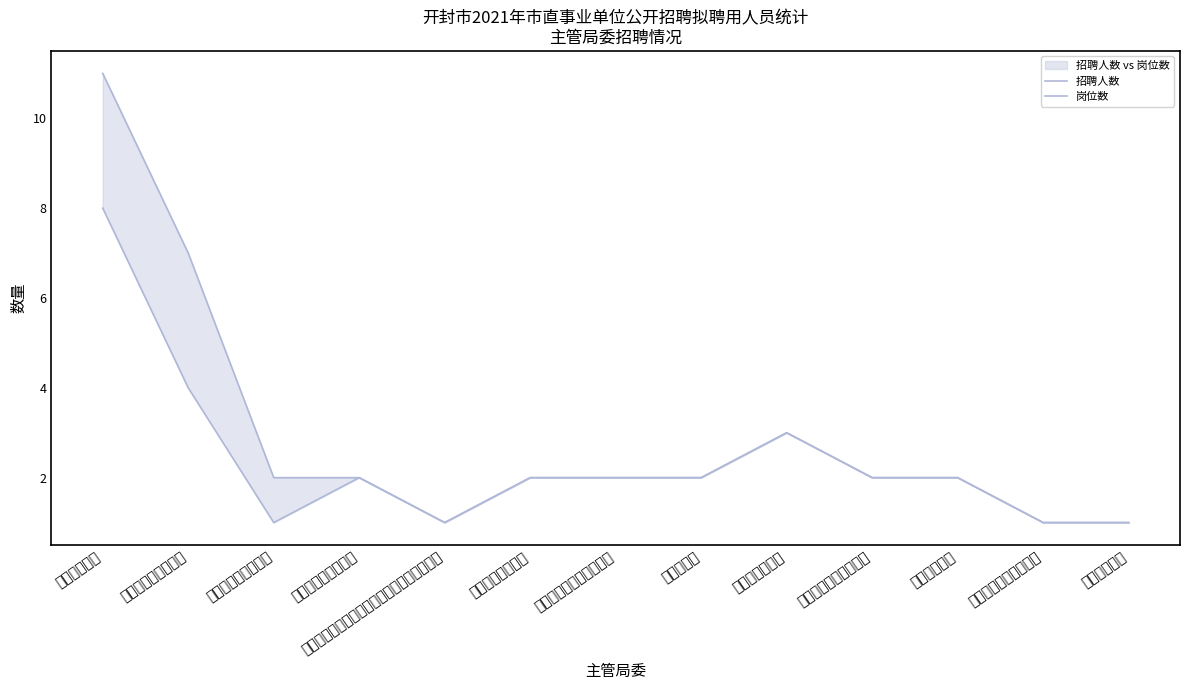

Where does the 招聘人数 series first go above 2?

中共开封市委